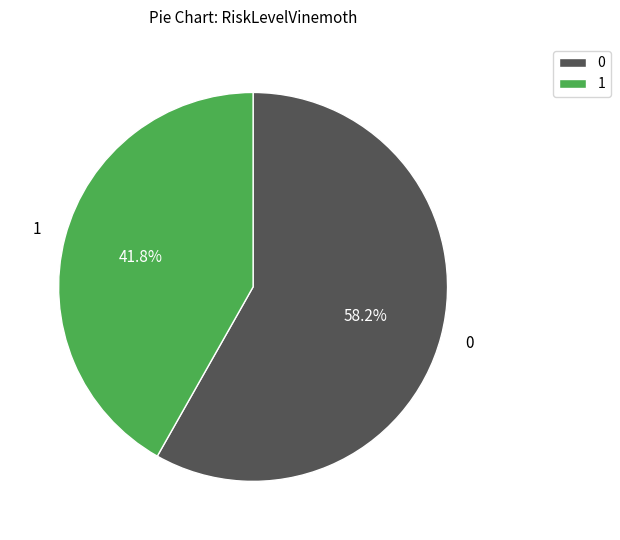

Is there a majority slice in this chart?

Yes